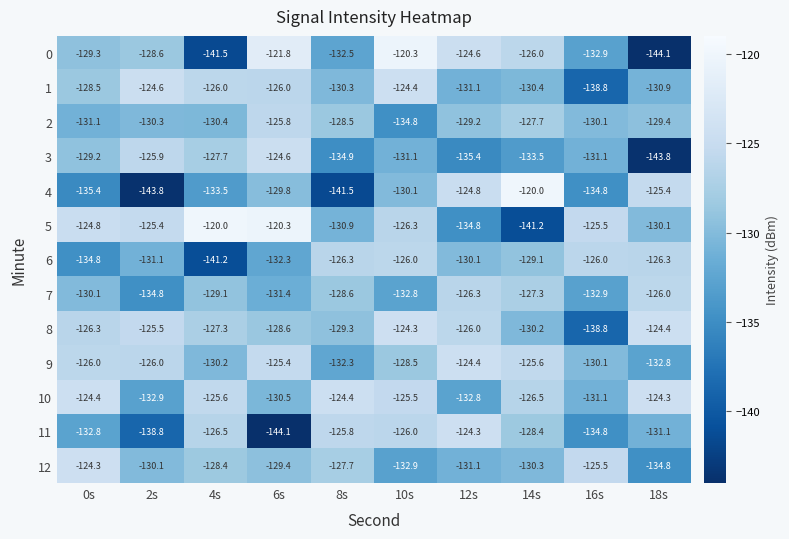

The value of 9 at 16s is -36.3. True or false?

False